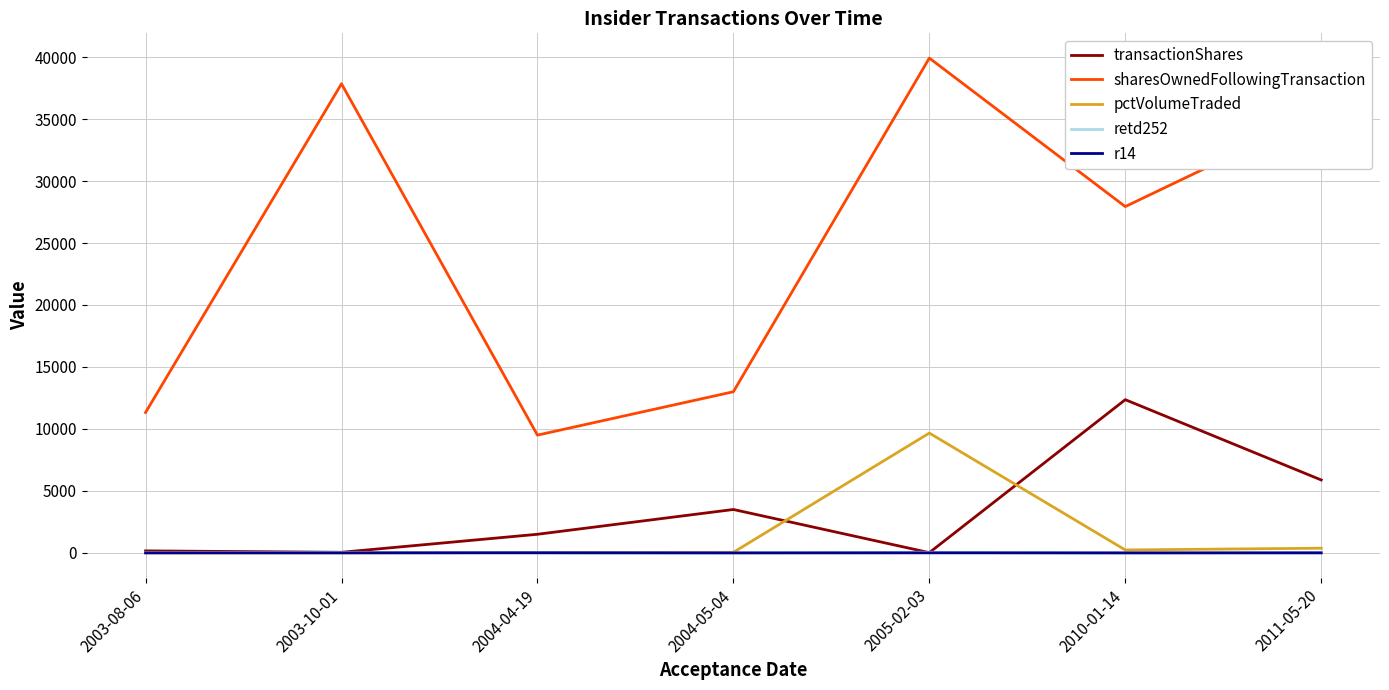

True or false: pctVolumeTraded and sharesOwnedFollowingTransaction intersect in this chart.

False